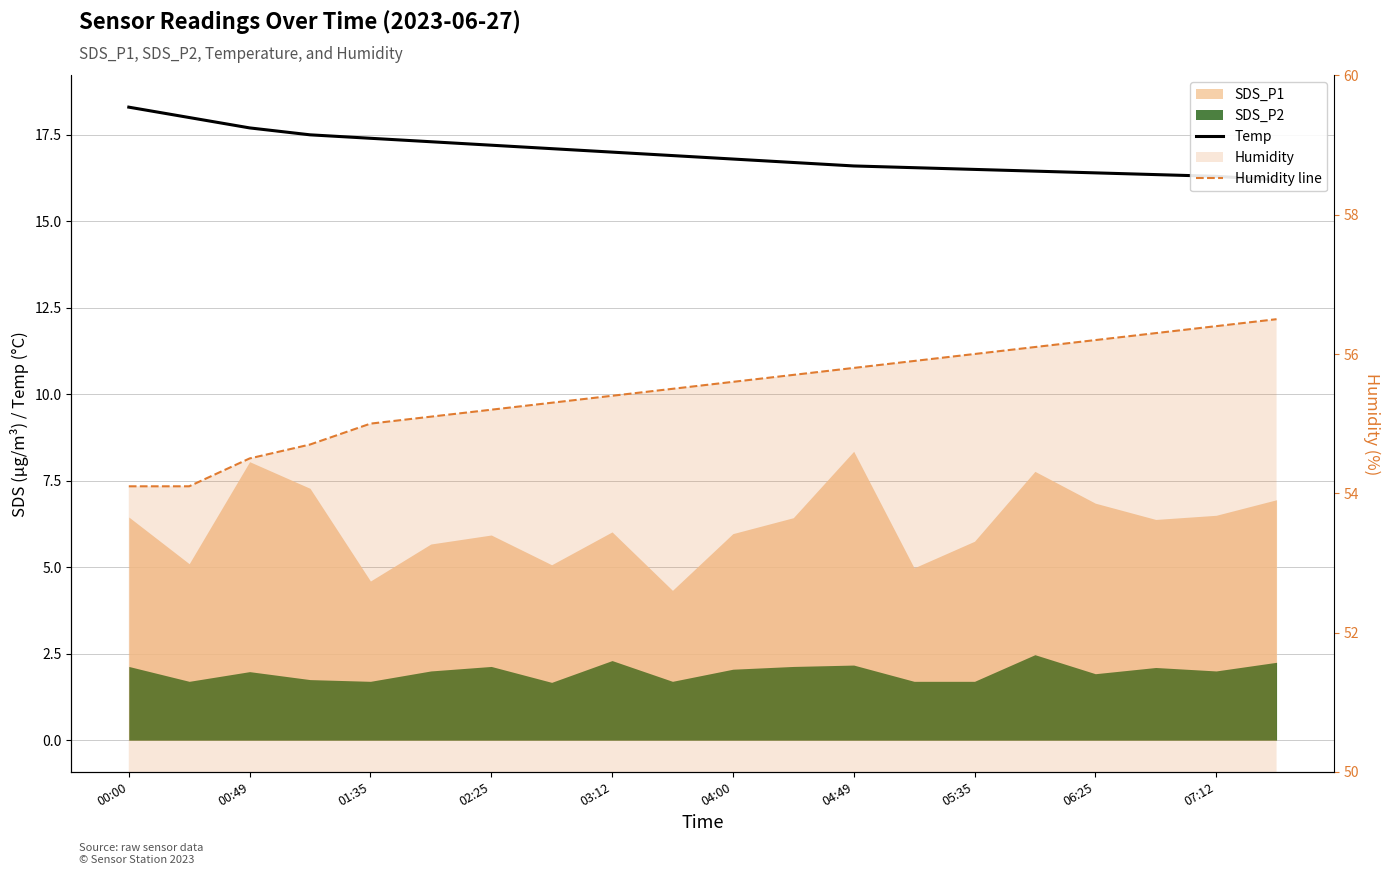

True or false: Temp and Humidity line cross at least once.

False